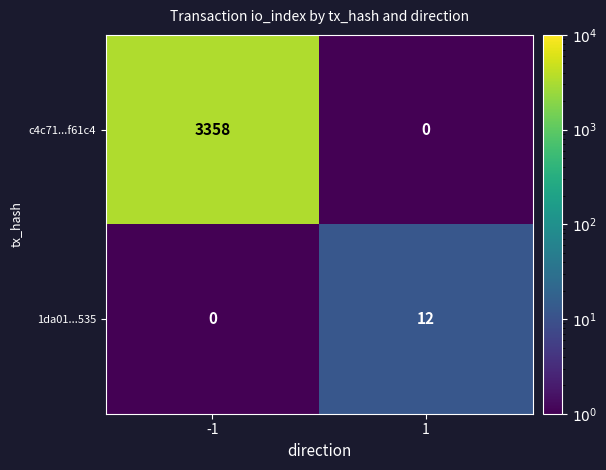

What is the average value of the 1da01...535 series?

6